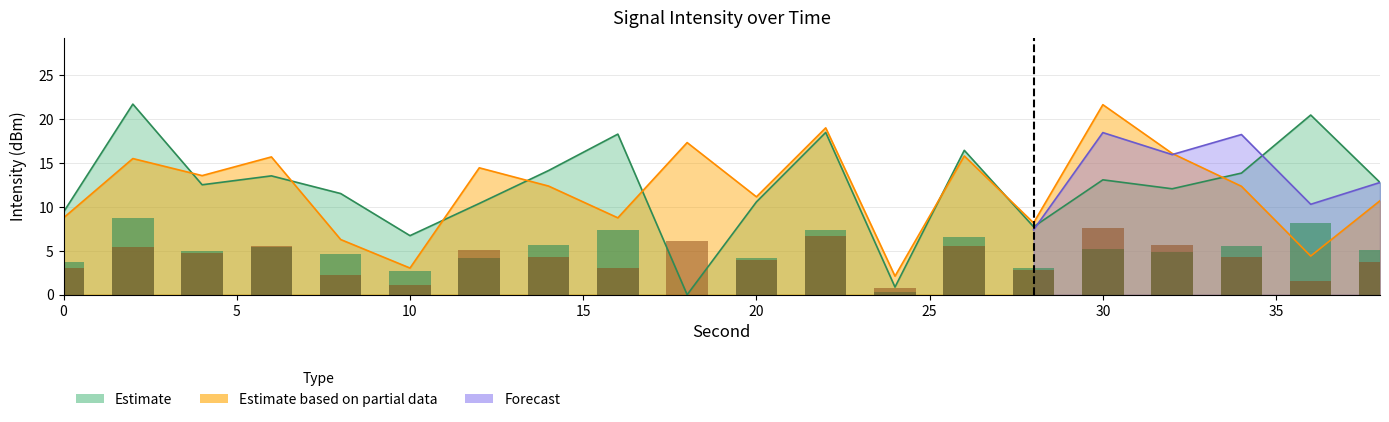

Which has a higher value, 6 or 34?

34